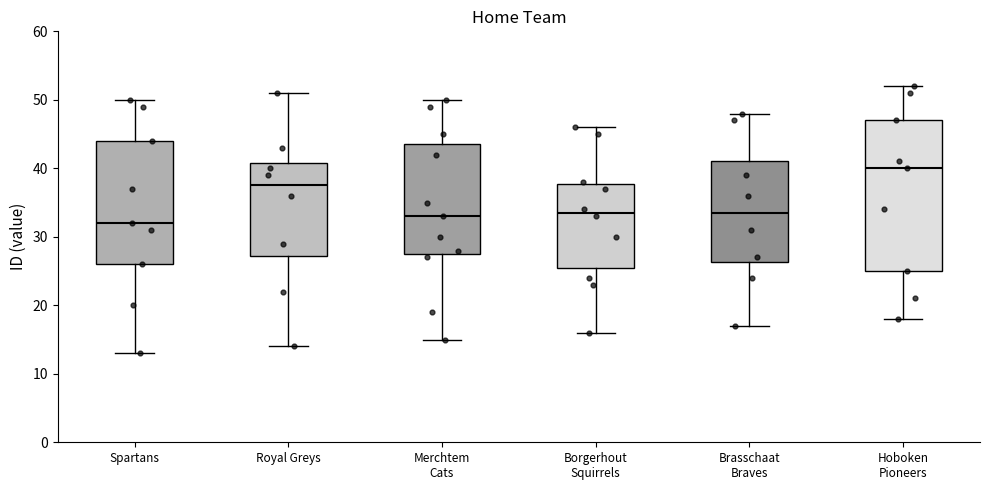

Reading left to right, transcribe this box plot: for each box, give where its median line is, the range the box spans, and where its two whiskers end, as read against the y-axis. The values are not printed on the chart, so give them approximately, as read against the axis.

Spartans: median 32, box 26 to 44, whiskers 13 to 50
Royal Greys: median 38, box 27 to 41, whiskers 14 to 51
Merchtem Cats: median 33, box 28 to 44, whiskers 15 to 50
Borgerhout Squirrels: median 34, box 26 to 38, whiskers 16 to 46
Brasschaat Braves: median 34, box 26 to 41, whiskers 17 to 48
Hoboken Pioneers: median 40, box 25 to 47, whiskers 18 to 52